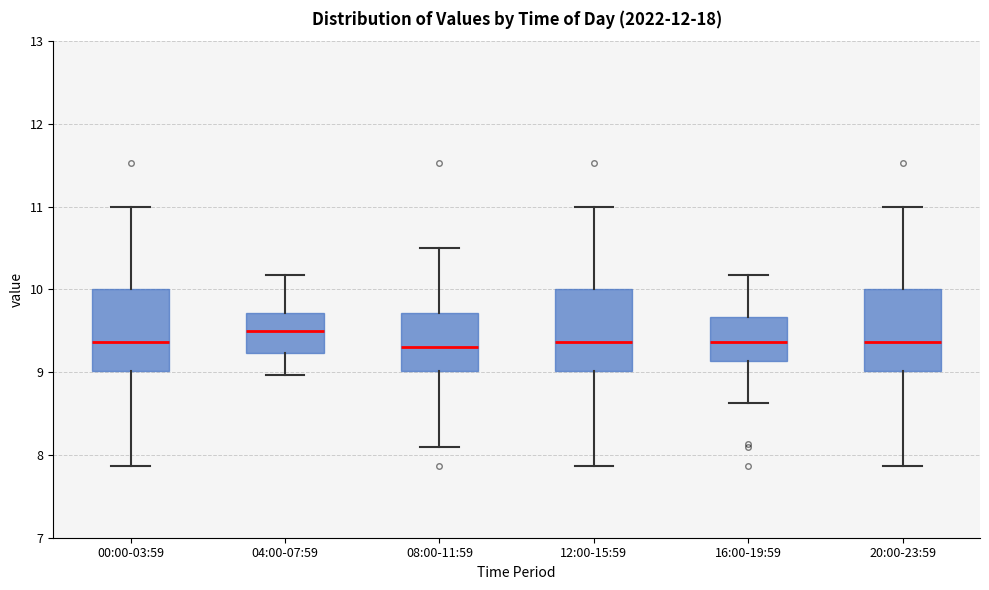

Reading left to right, read every box against the y-axis: the position of its median line, the range the box covers, and the ends of its whiskers. The values are not printed on the chart, so give them approximately, as read against the axis.

00:00-03:59: median 9.4, box 9.0 to 10.0, whiskers 7.9 to 11.0
04:00-07:59: median 9.5, box 9.2 to 9.7, whiskers 9.0 to 10.2
08:00-11:59: median 9.3, box 9.0 to 9.7, whiskers 8.1 to 10.5
12:00-15:59: median 9.4, box 9.0 to 10.0, whiskers 7.9 to 11.0
16:00-19:59: median 9.4, box 9.1 to 9.7, whiskers 8.6 to 10.2
20:00-23:59: median 9.4, box 9.0 to 10.0, whiskers 7.9 to 11.0